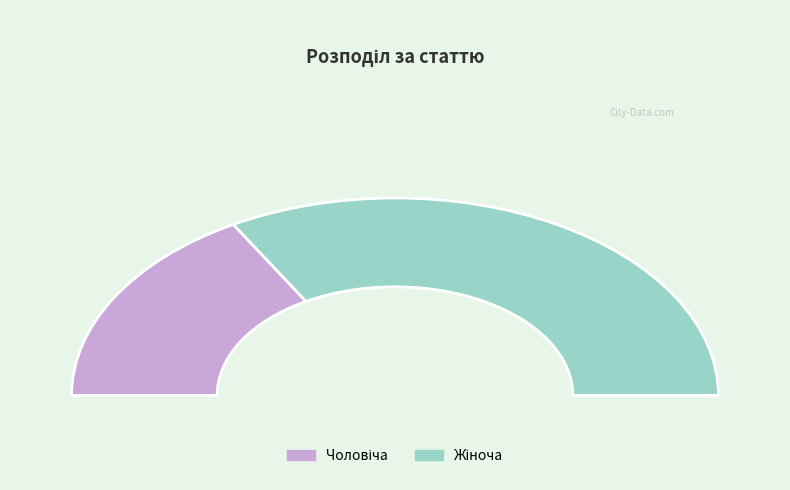

To the nearest percent, what is the average slice percentage?

50%